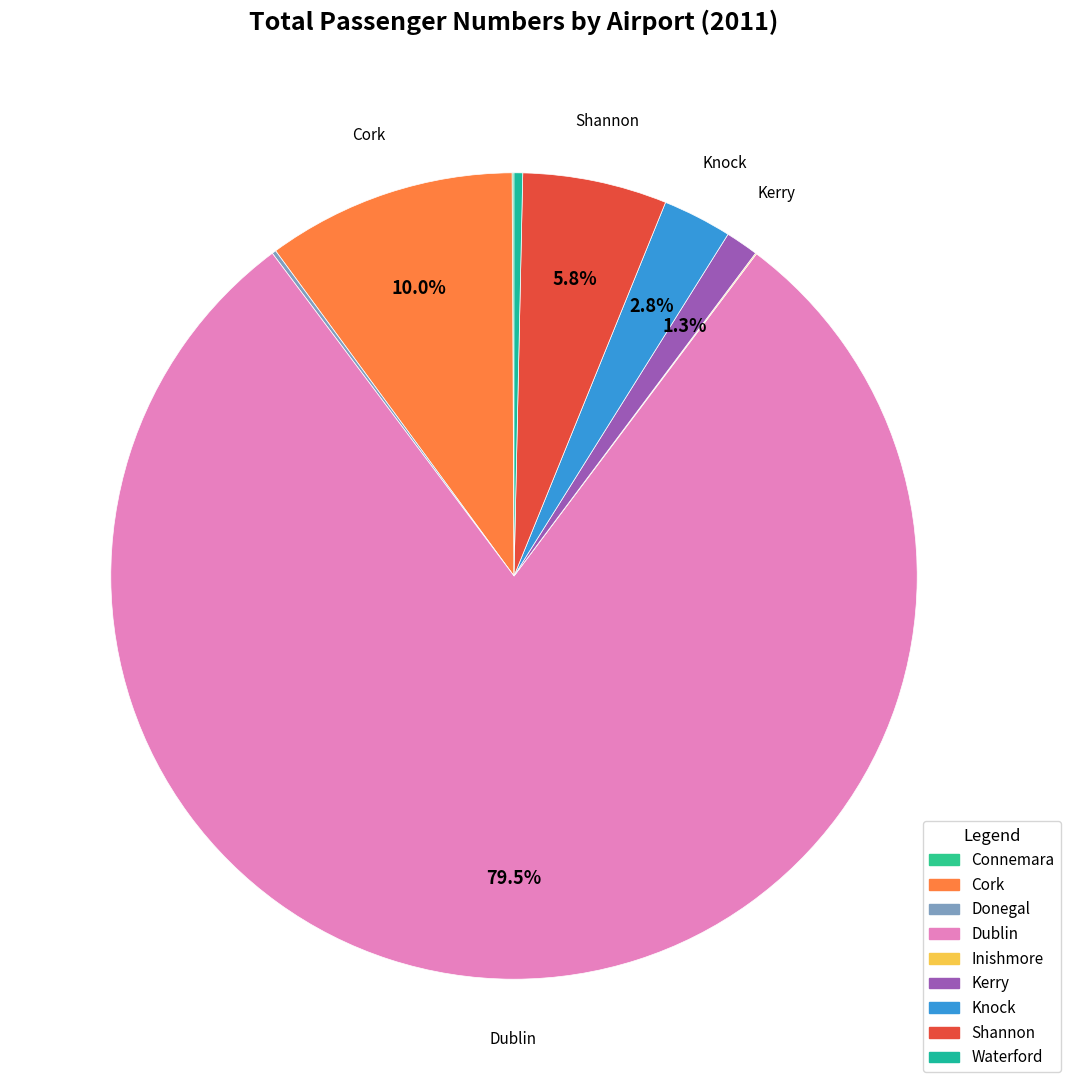

Between Connemara and Knock, which is larger?

Knock